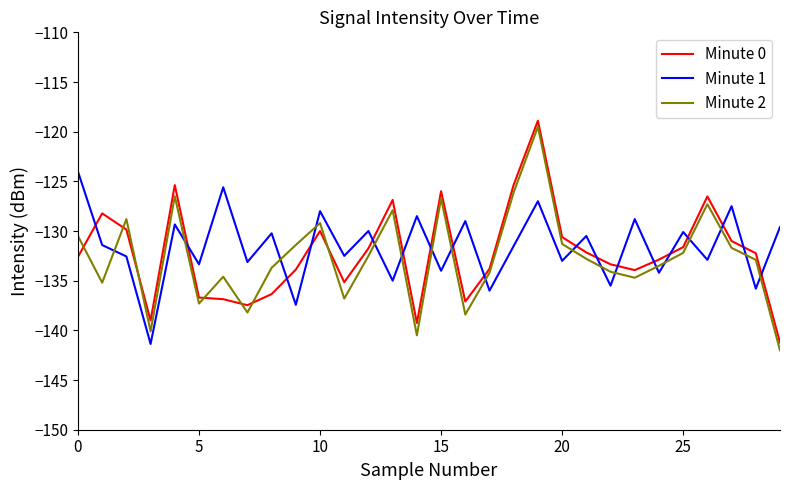

Does the chart display data point markers on the line(s)?

No